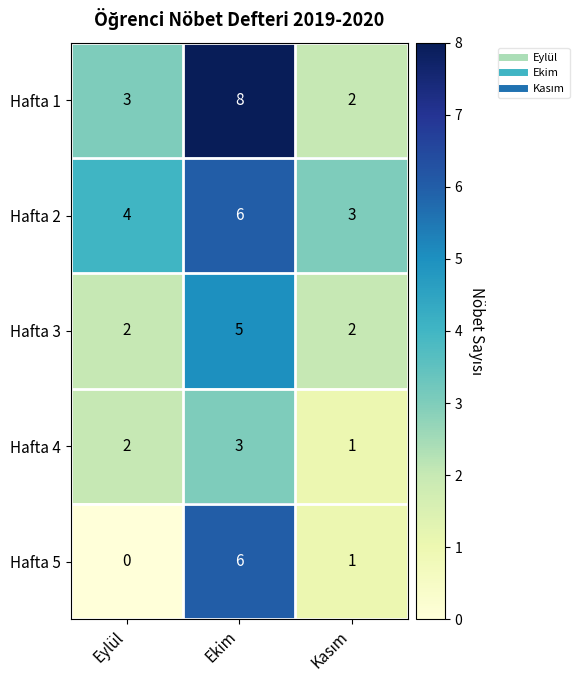

At which label does Hafta 5 first exceed 1?

Ekim